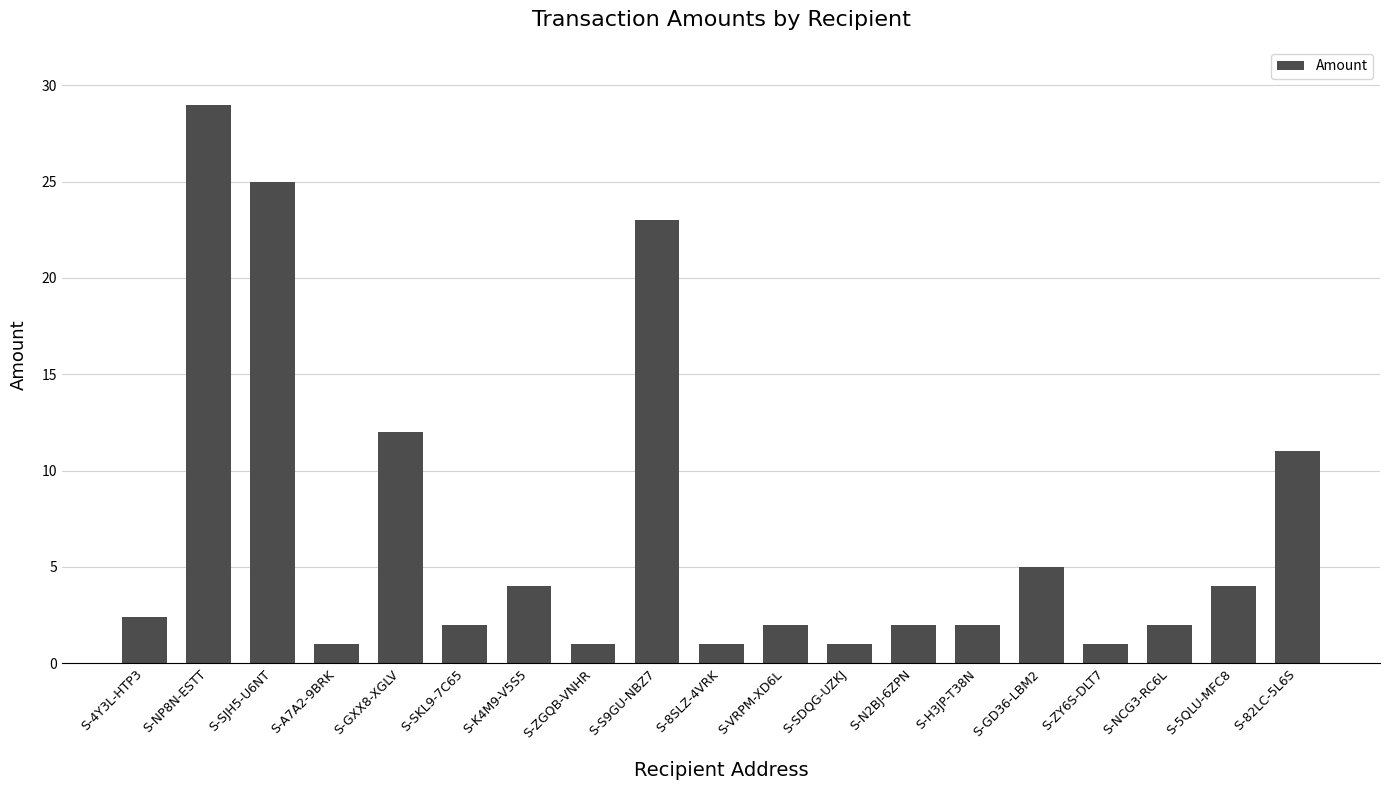

Is it true that the value at S-S9GU-NBZ7 is 23.0?

True